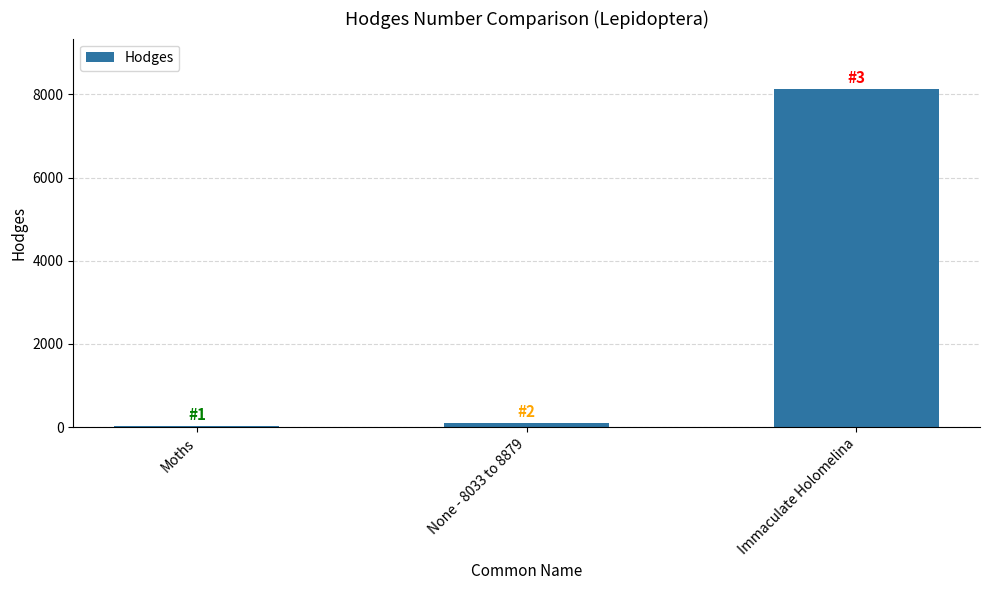

Which label corresponds to the largest value in the chart?

Immaculate Holomelina